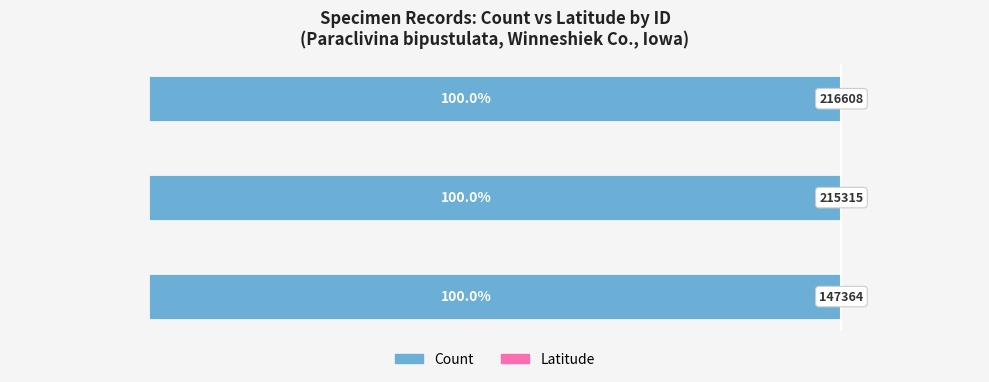

How many groups of bars are there?

3